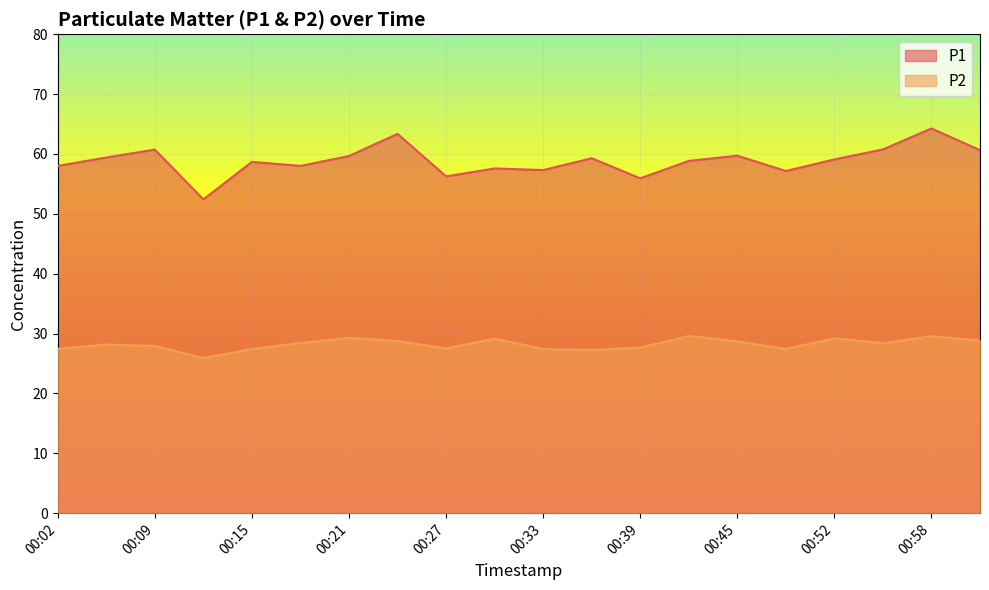

What is the value of the P1 point at the 14th from the left?

58.8